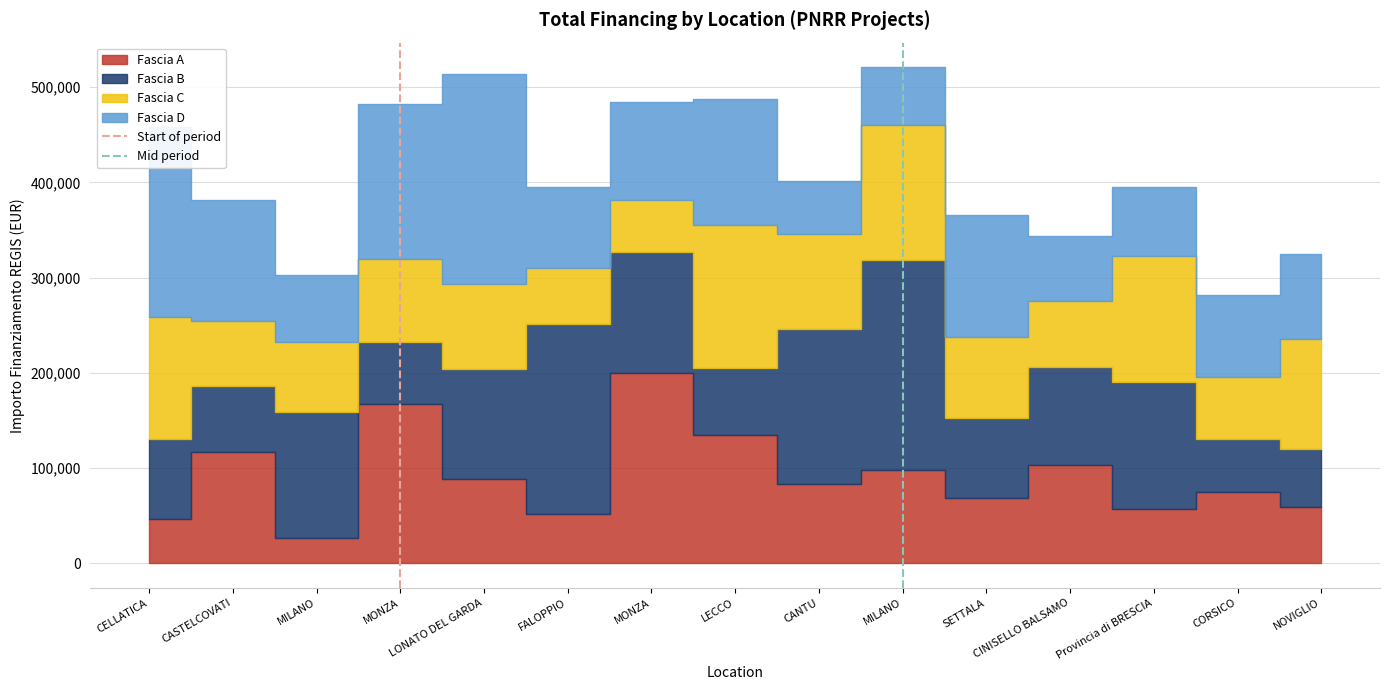

True or false: Mid period has a value of 0 at MILANO.

True